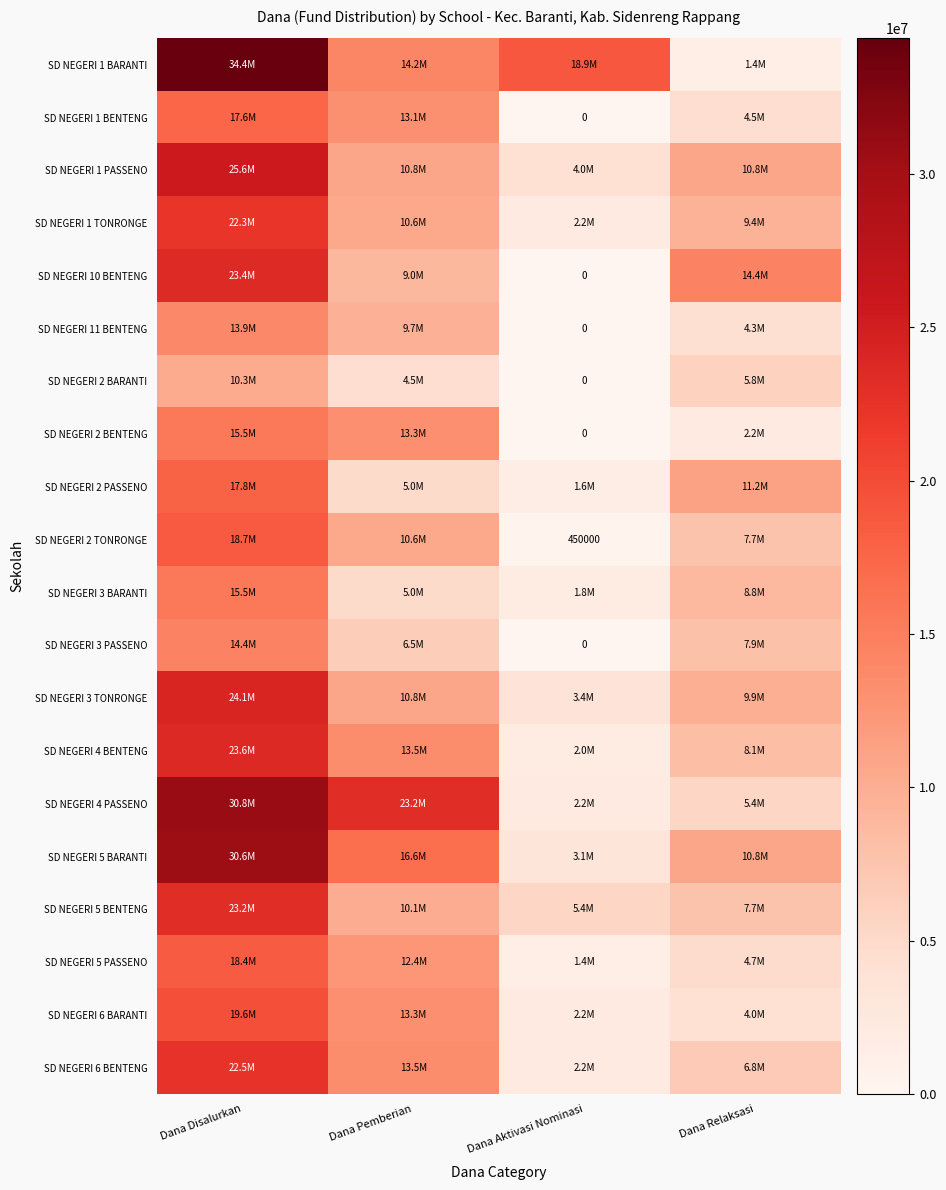

What is the difference between the SD NEGERI 6 BENTENG values at Dana Pemberian and Dana Aktivasi Nominasi?

11250000